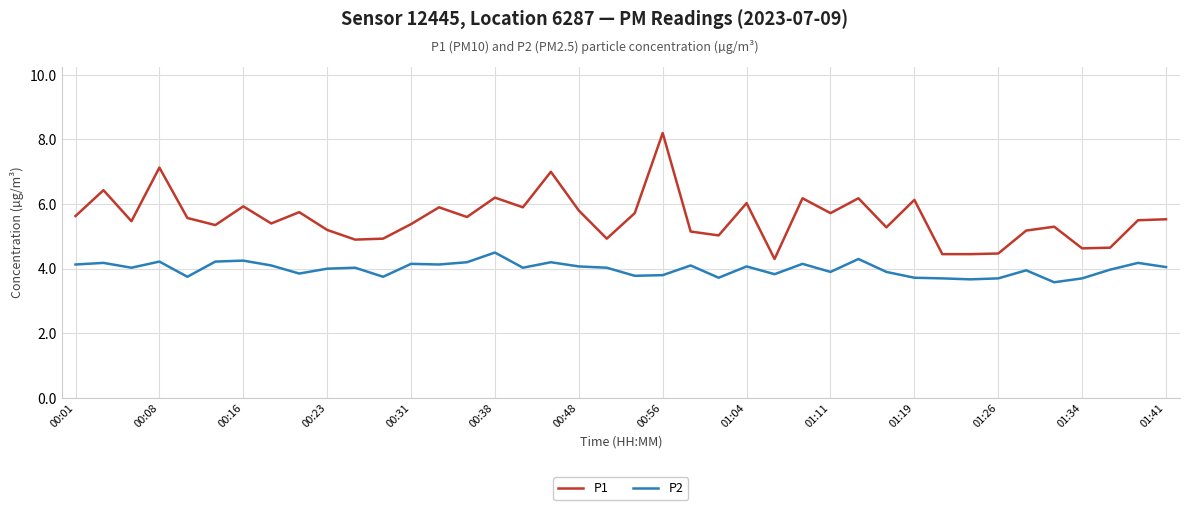

Count the number of data series in this chart.

2